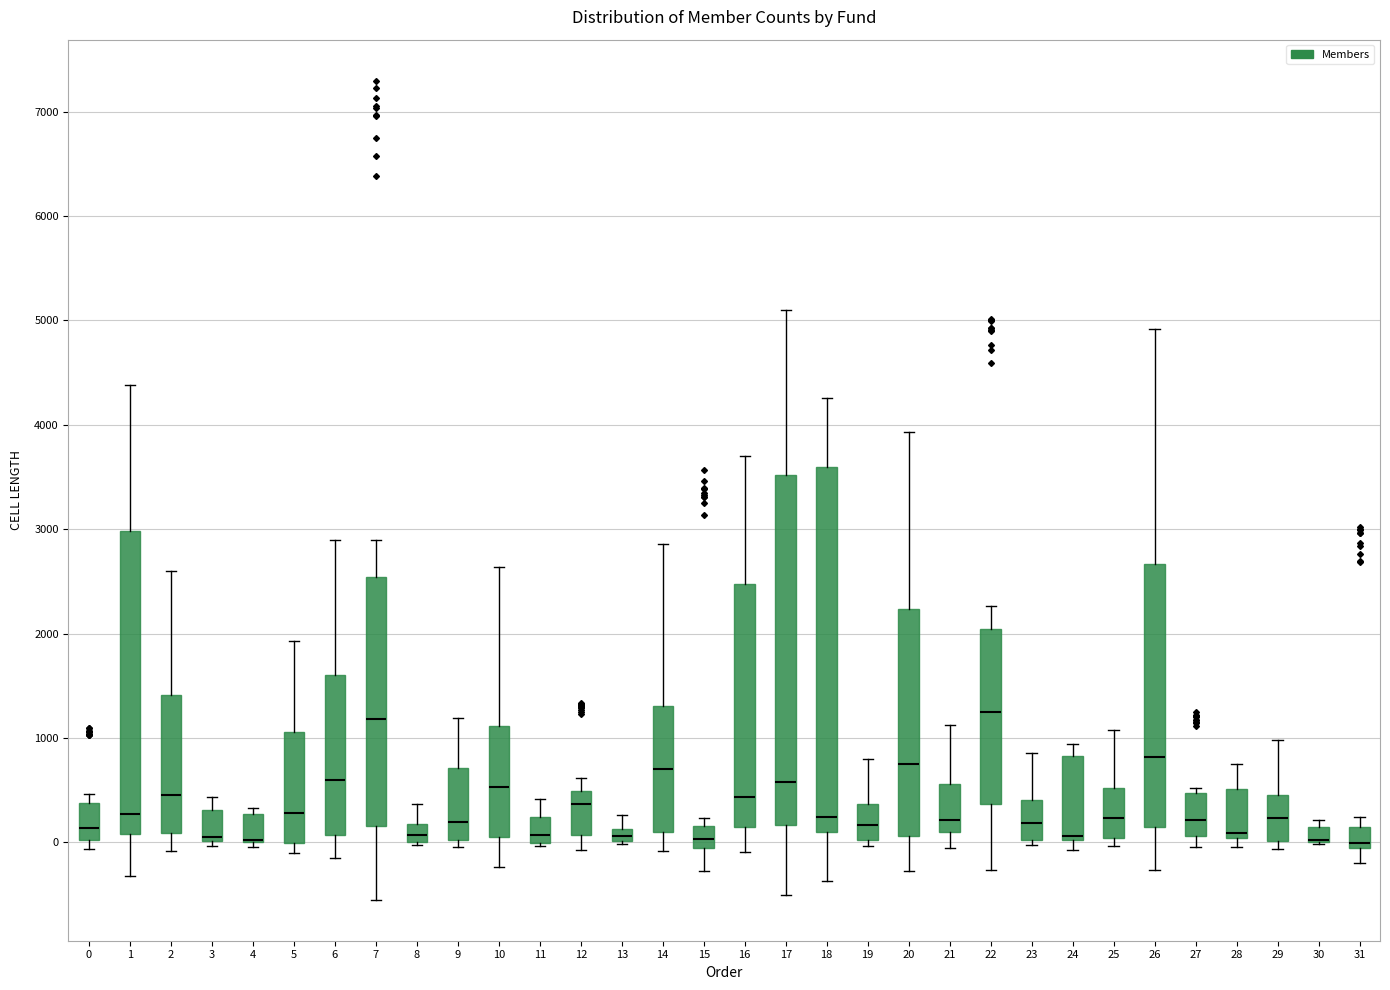

Where does the upper whisker of the box at x = 5 end on the y-axis? The values are not printed on the chart, so give them approximately, as read against the axis.

1900